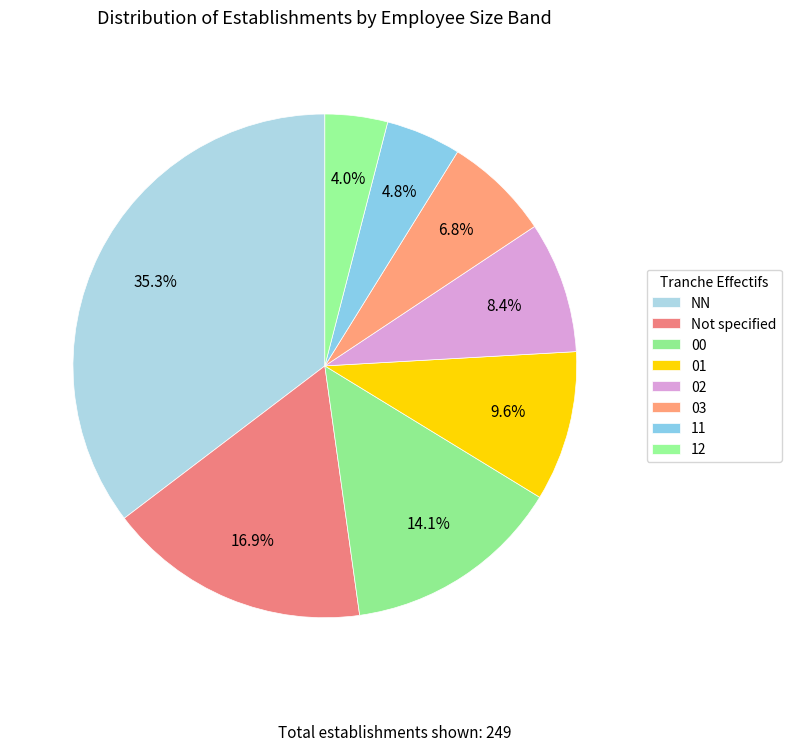

How many slices are in this pie chart?

8